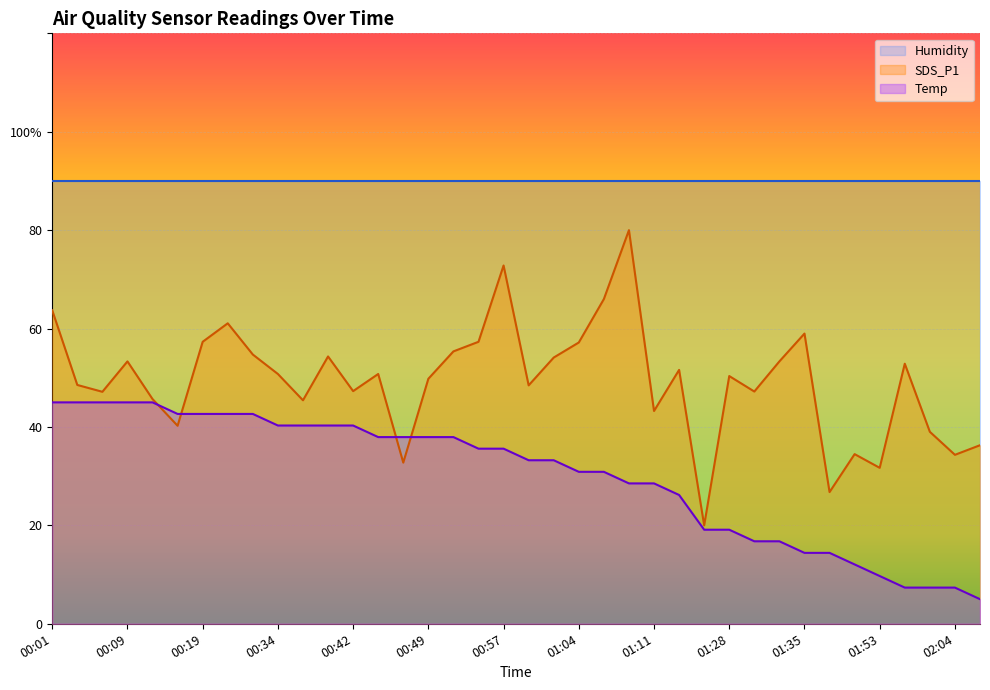

At which category is the sum across all series the highest?

00:01